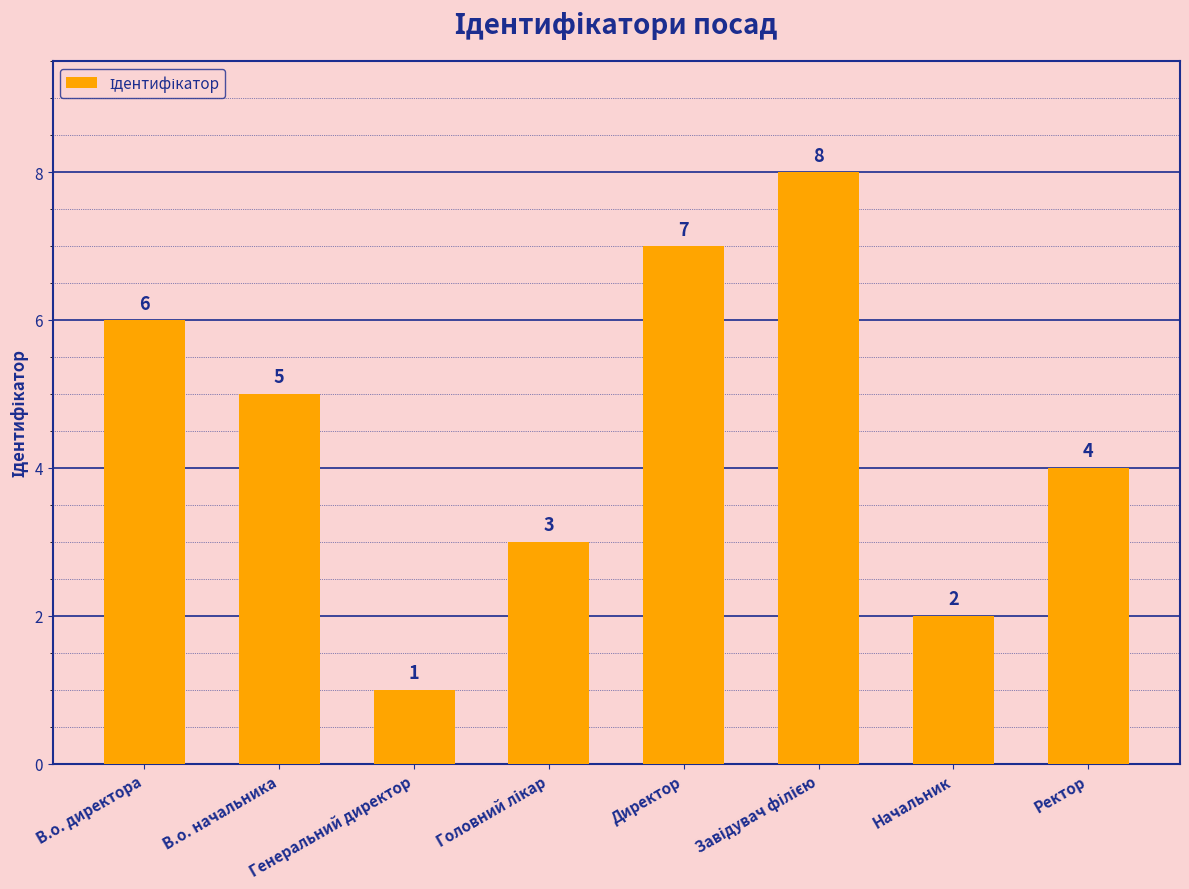

What is the value of the 2nd bar from the left?

5